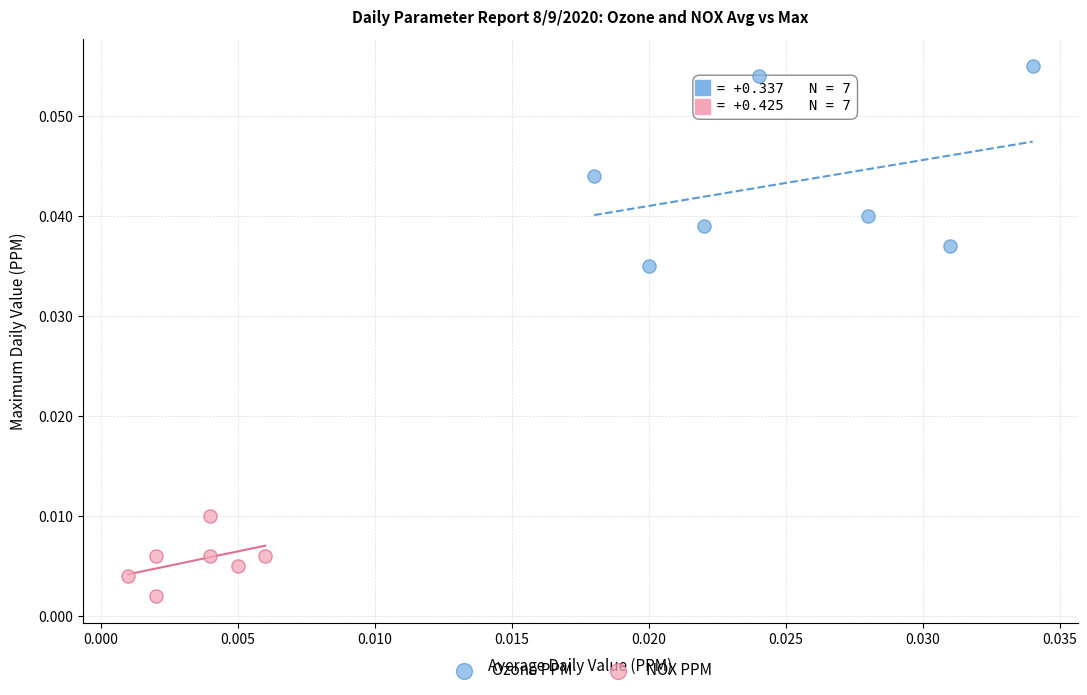

Which series reaches the maximum Y coordinate?

Ozone PPM